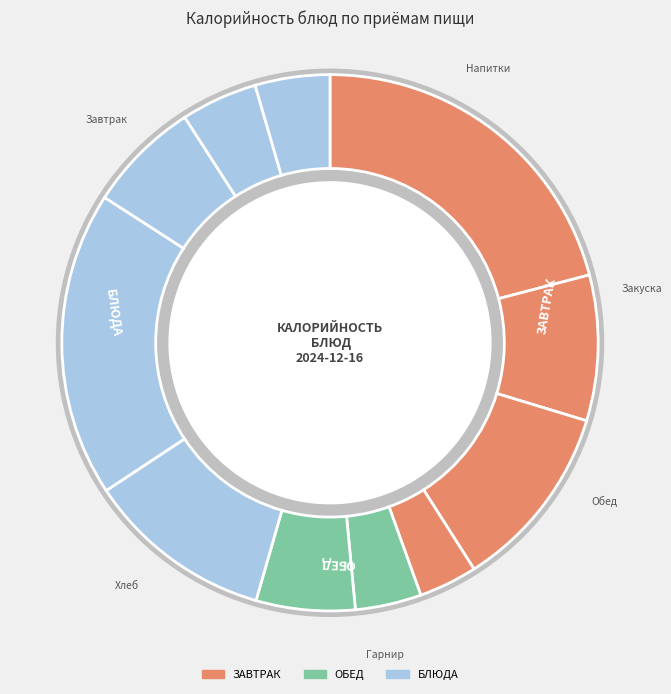

Does any single category account for the majority?

No